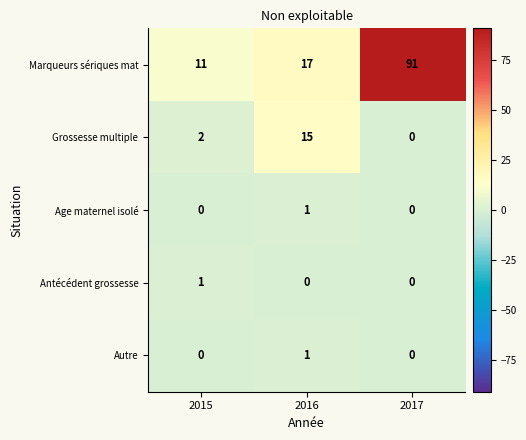

Count the number of categories in the chart.

3